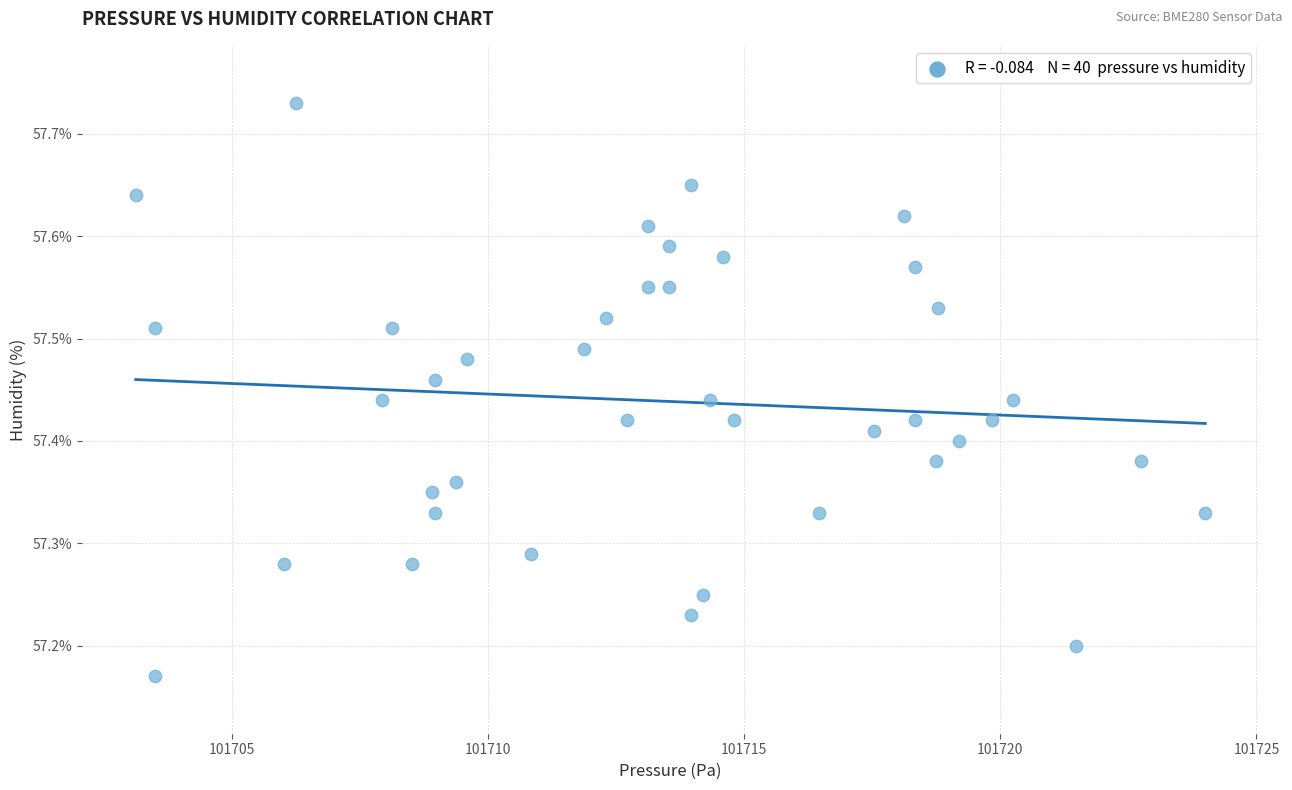

What is the range of Y values (max minus min)?

0.6